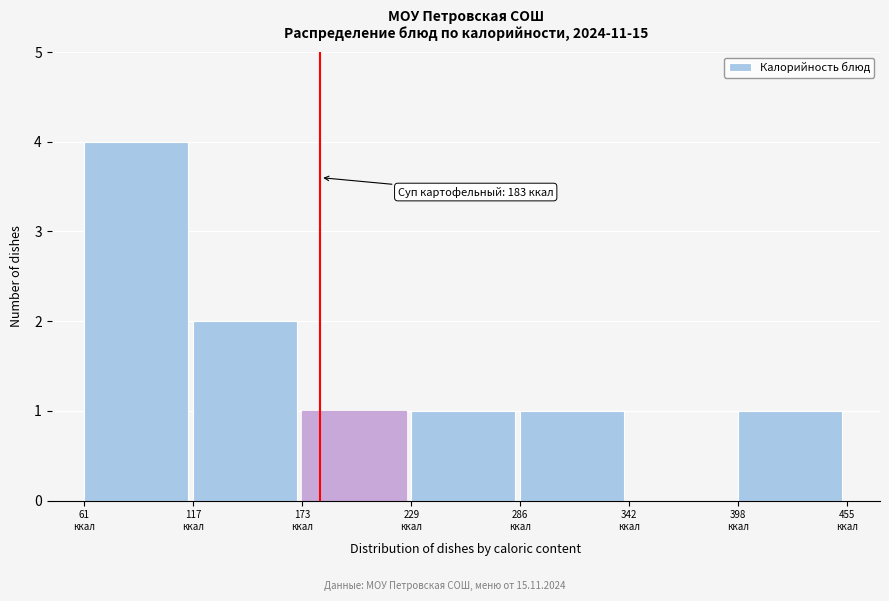

Over which range of the x-axis is the bar tallest?

60 to 120